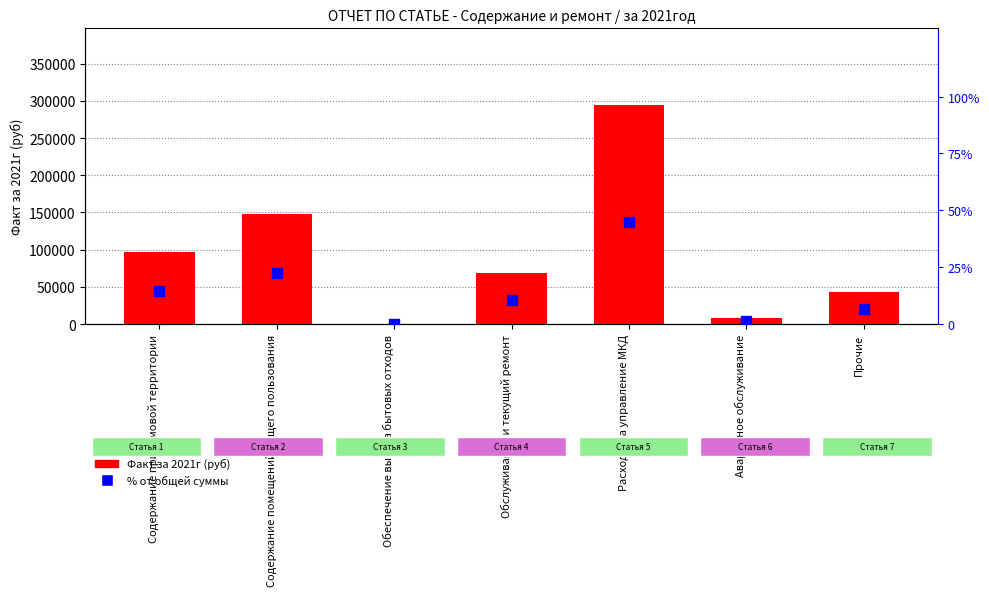

What is the sum of the % от общей суммы values at Обеспечение вывоза бытовых отходов and Содержание придомовой территории?

14.6